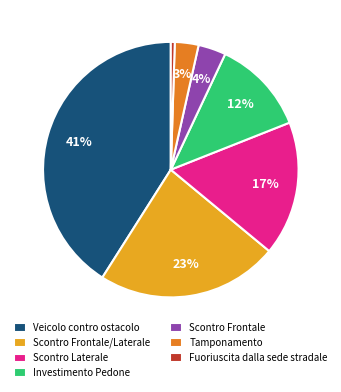

Do Scontro Frontale and Tamponamento together represent more than half of the pie?

No